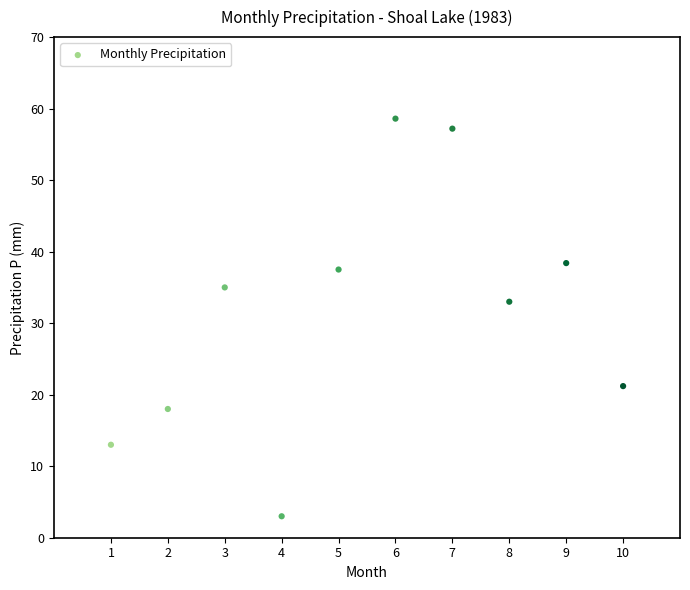

What is the range of X values (max minus min)?

9.0